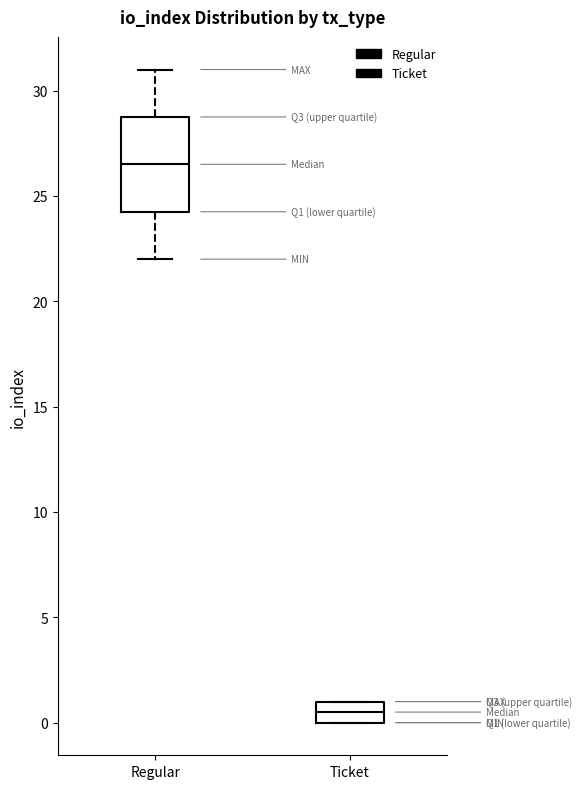

Where does the lower whisker of the box for Regular end on the y-axis? The values are not printed on the chart, so give them approximately, as read against the axis.

22.0